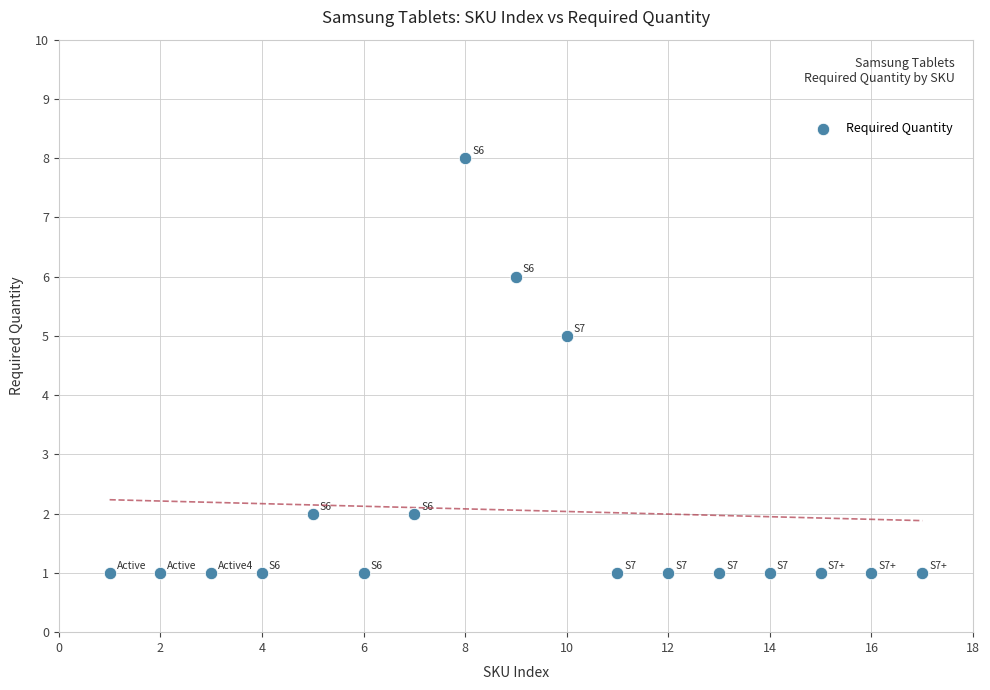

What Y value in the scatter plot is closest to 4?

5